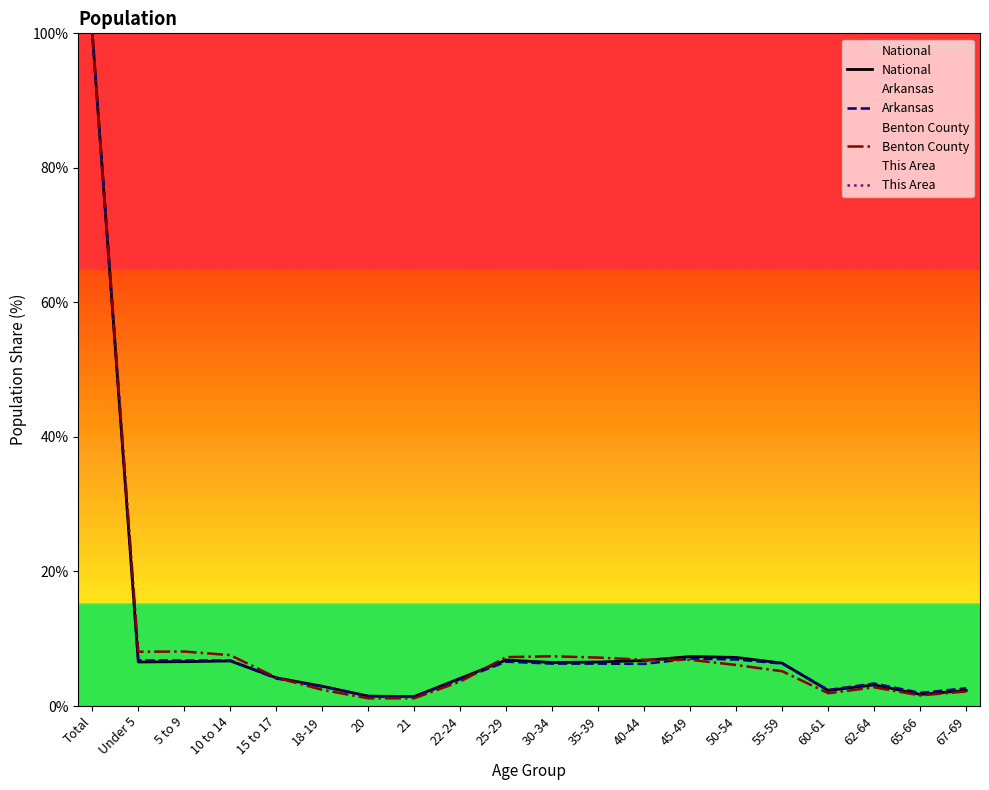

At how many categories does at least one series exceed 9150?

2